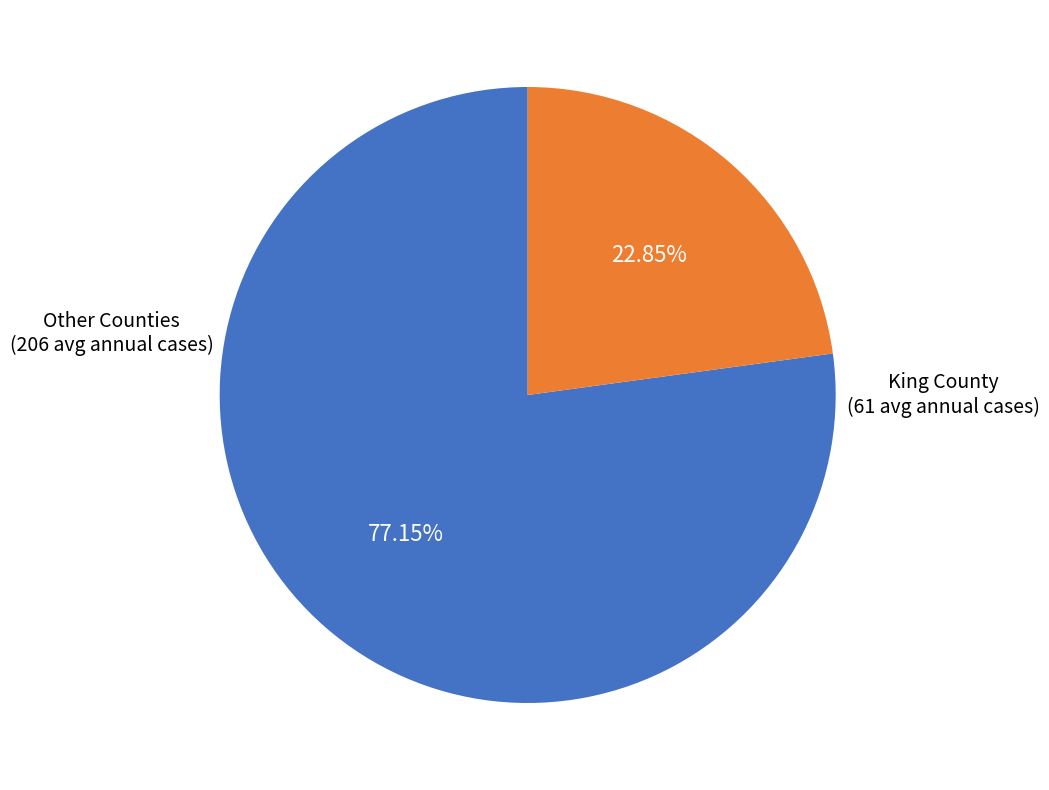

How many segments does this pie chart have?

2